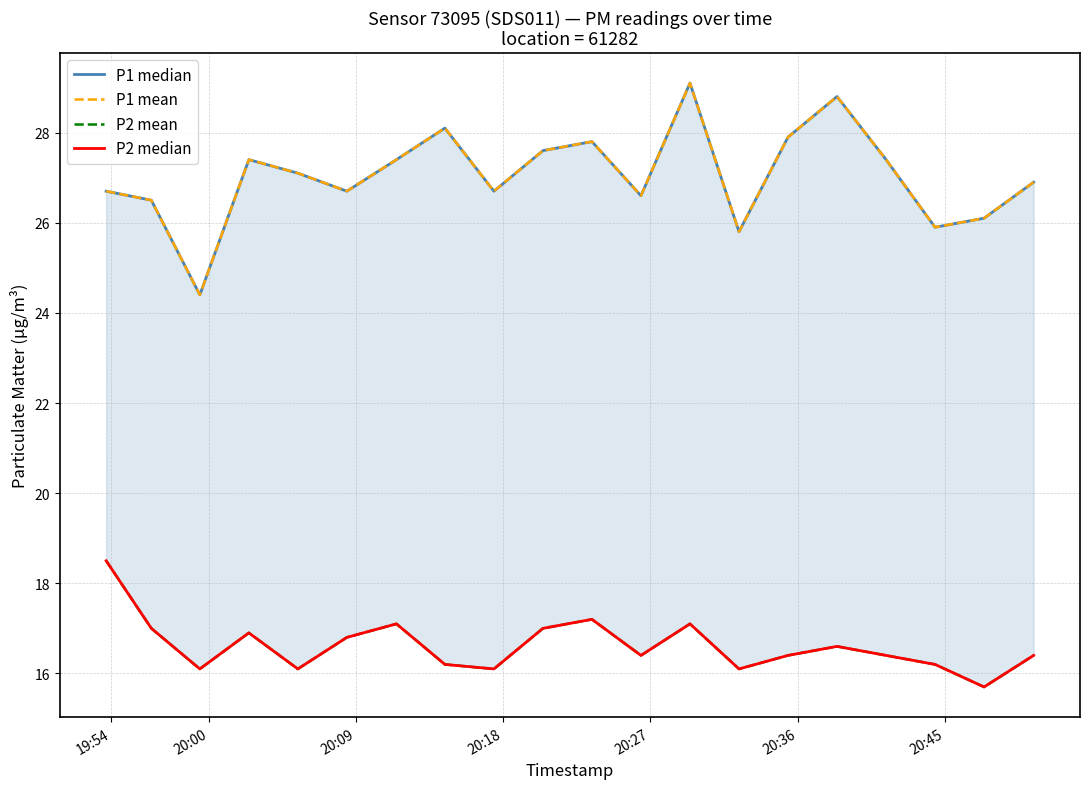

What is the difference between the maximum and second lowest values in the P2 median series?

2.4